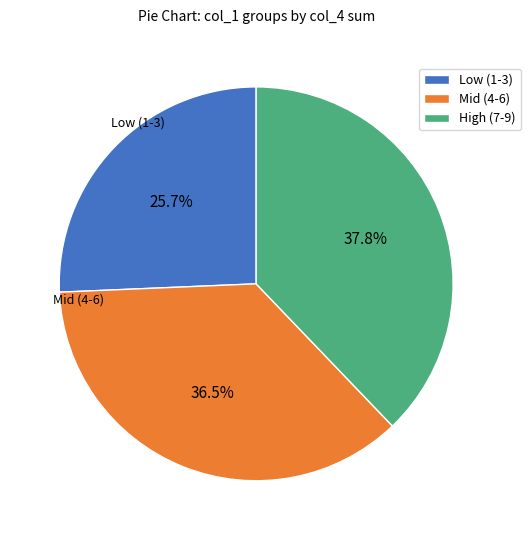

Rank the categories by value from highest to lowest.

High (7-9), Mid (4-6), Low (1-3)